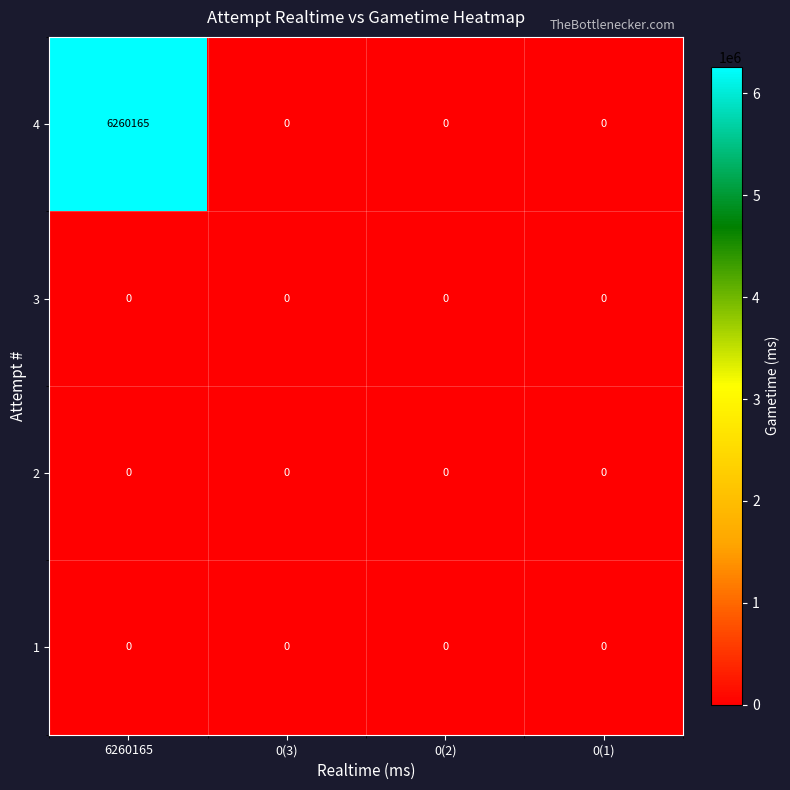

Between 6260165 and 0(1), which series saw the biggest shift?

4